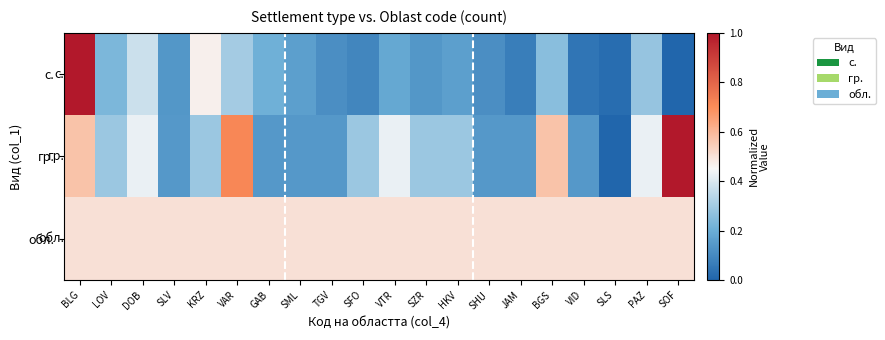

At which category does the chart reach its minimum across all series?

SOF